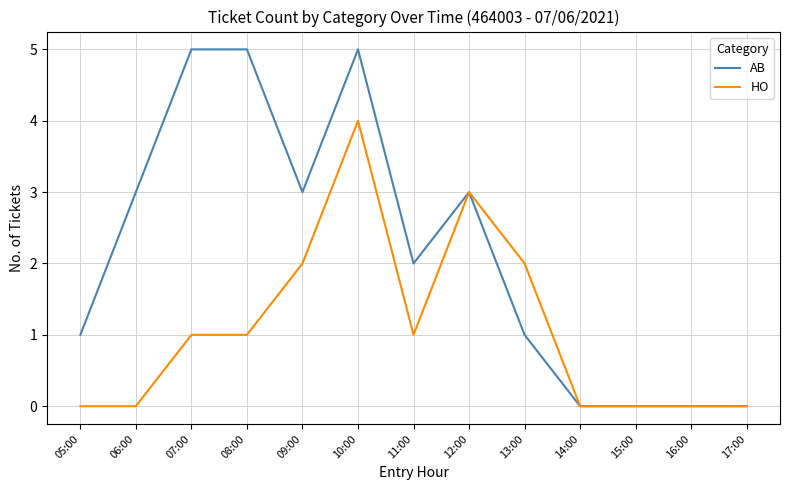

How many lines are shown in the chart?

2